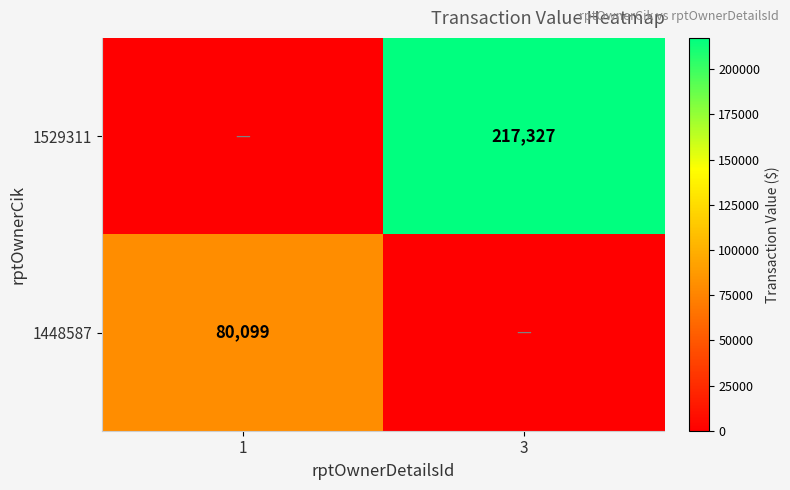

The 1529311 series shows 340588 at 3. True or false?

False